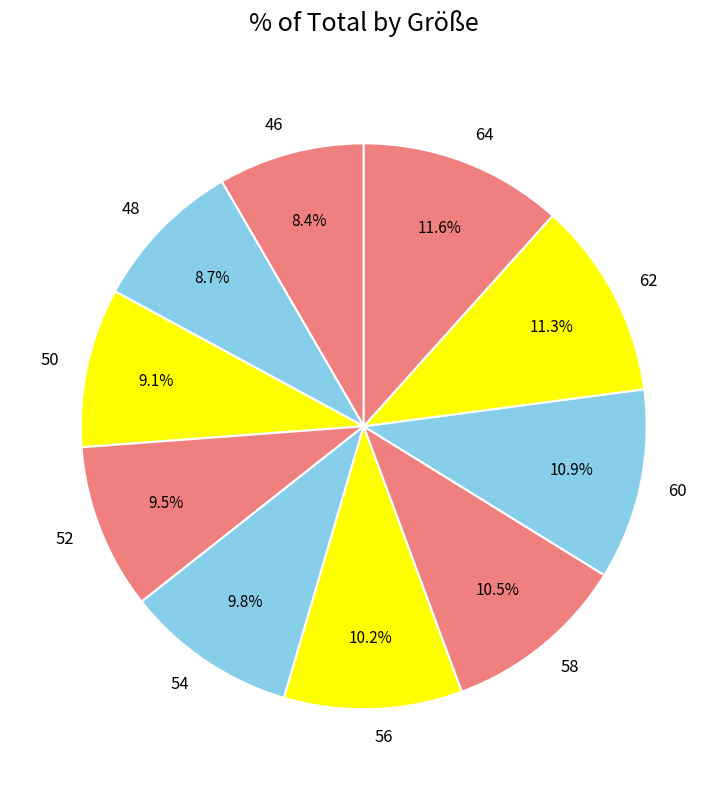

True or false: 52 accounts for 2% of the total.

False